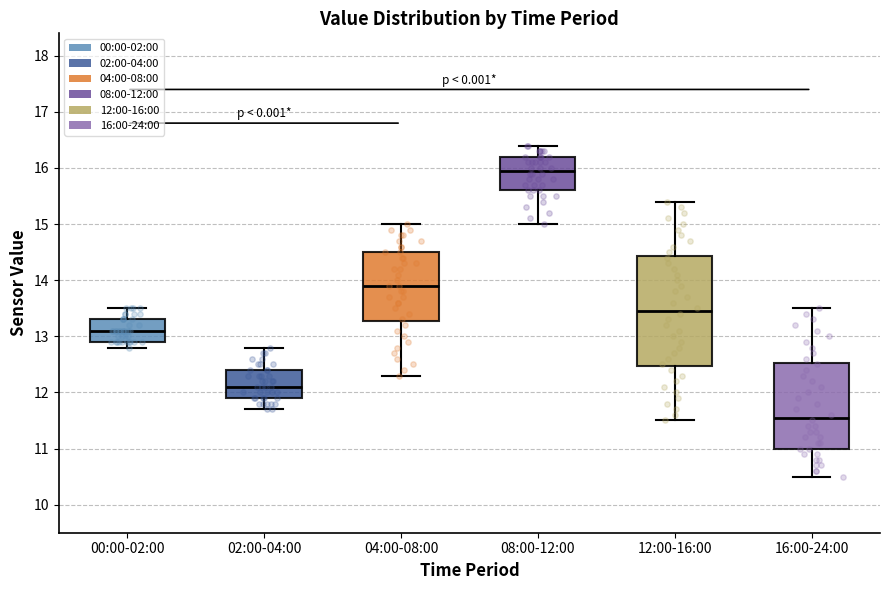

Which box's median line is the lowest?

16:00-24:00